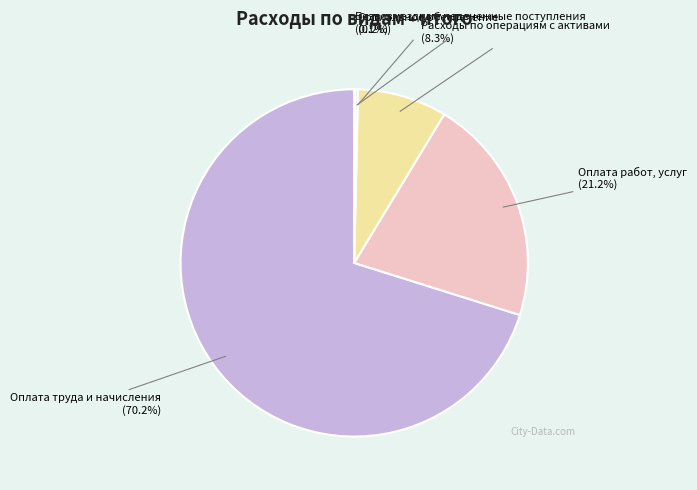

Which slice is the largest?

Оплата труда и начисления